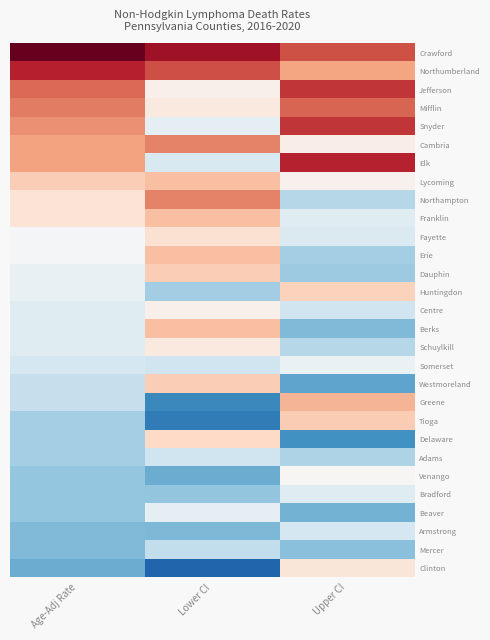

Between Age-Adj Rate and Upper CI, which is larger?

Age-Adj Rate